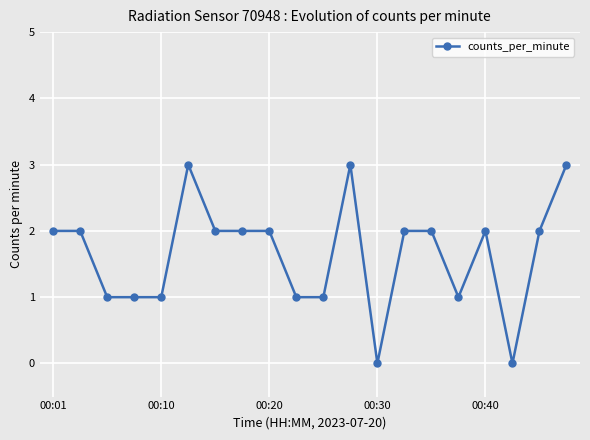

What is the sum of all values?

33